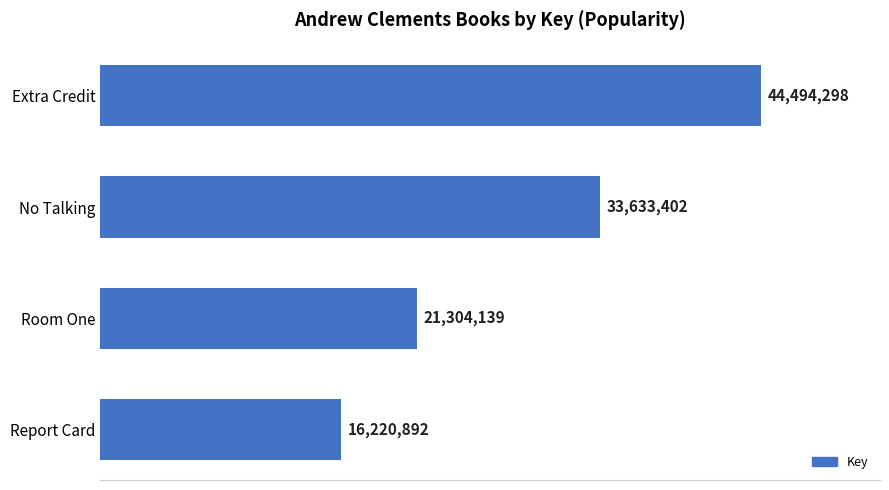

What is the change in value from No Talking to Report Card?

-17412510